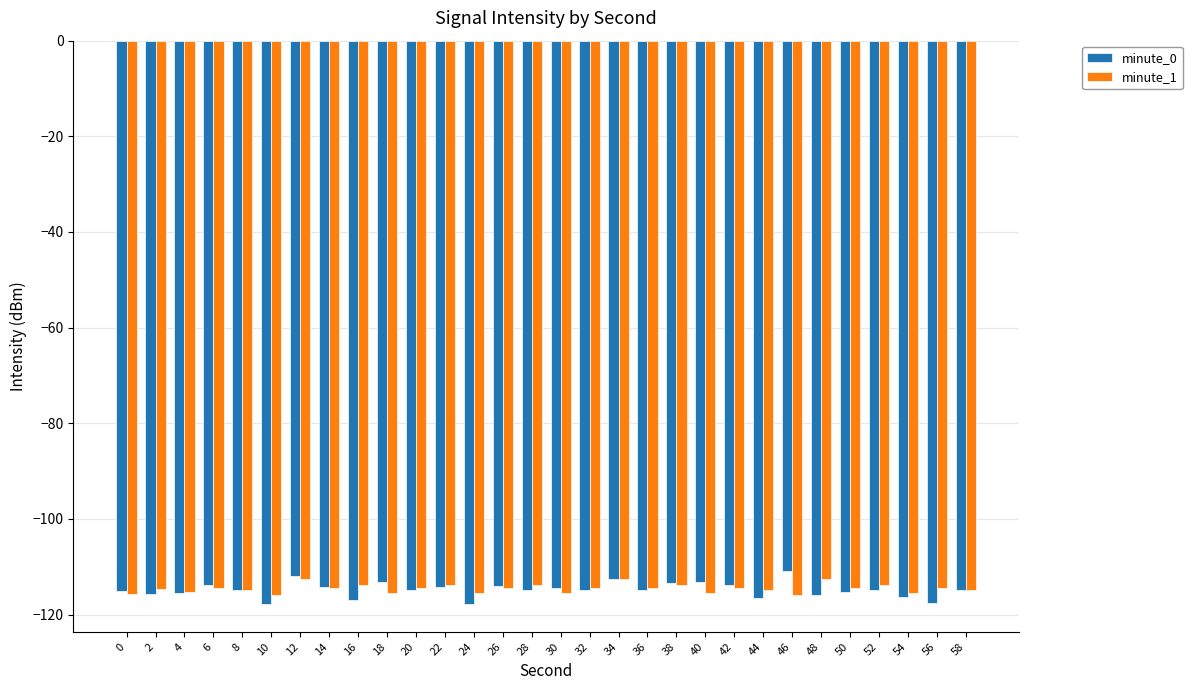

The minute_1 series shows -114.5 at 20. True or false?

True